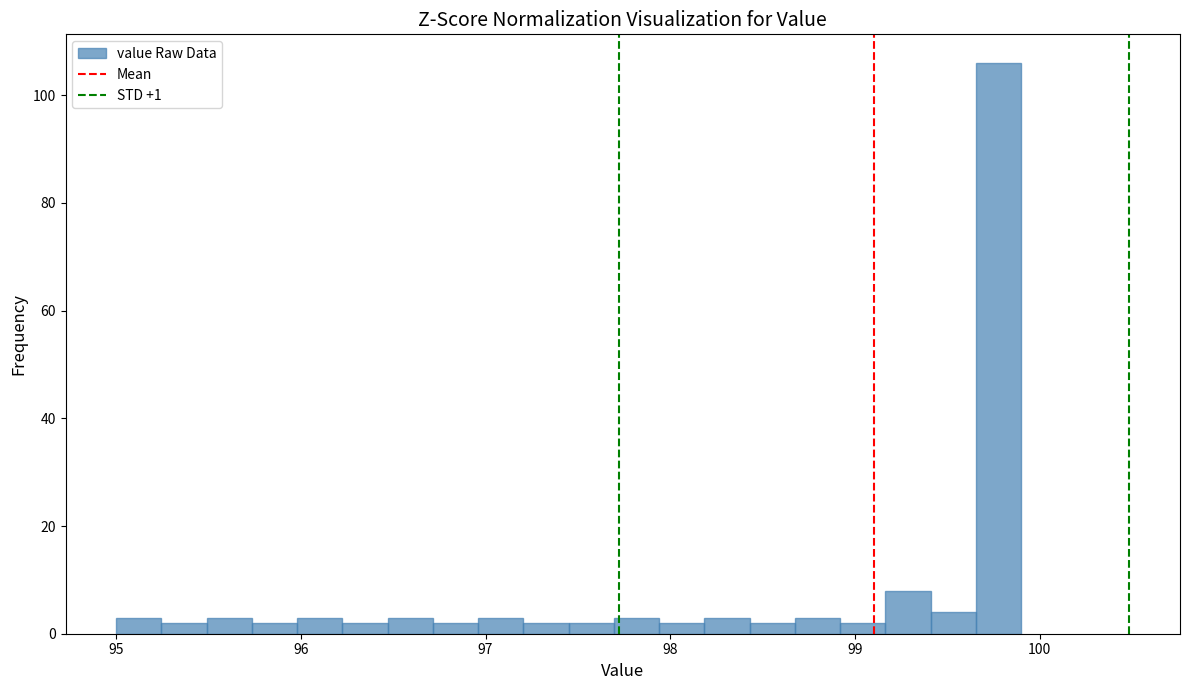

Read against the x-axis, roughly where is the centre of the tallest bar?

99.8